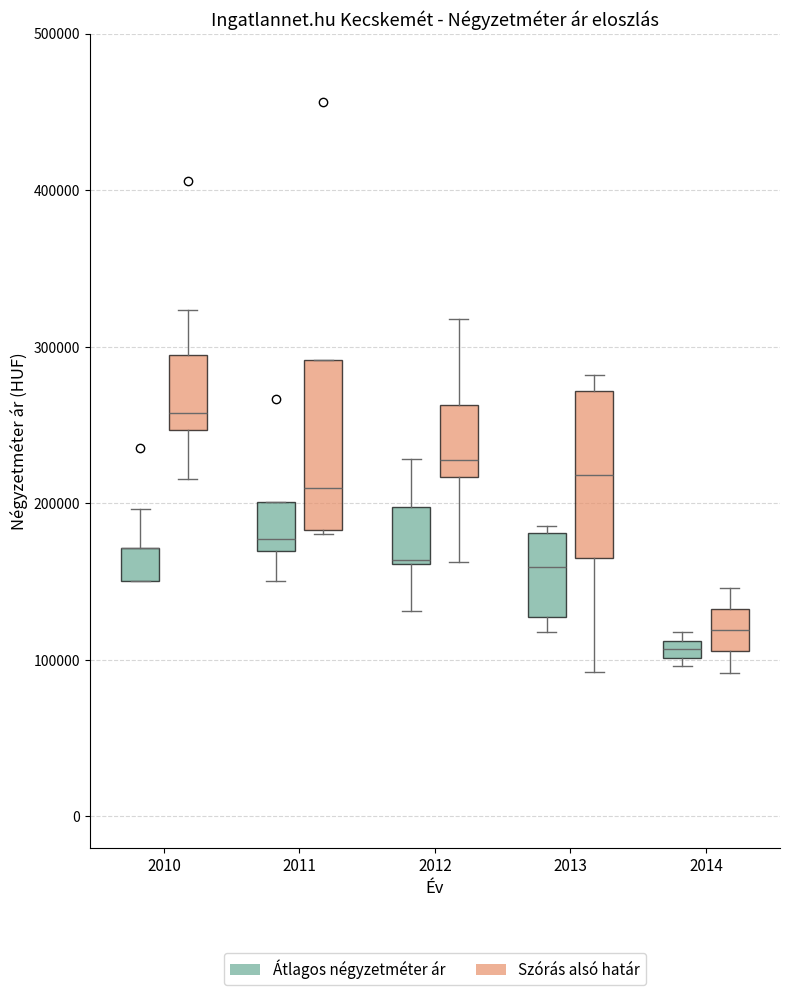

Where is the upper edge of the box for 2014 (Átlagos négyzetméter ár) on the y-axis? The values are not printed on the chart, so give them approximately, as read against the axis.

110000